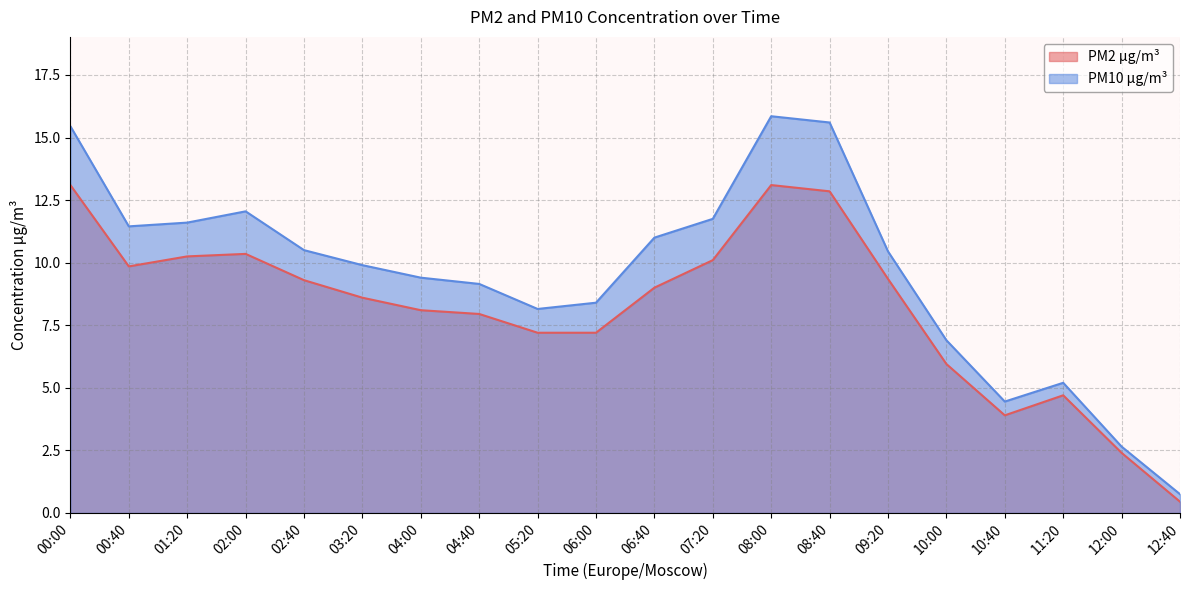

What is the label of the 9th point from the left?

05:20